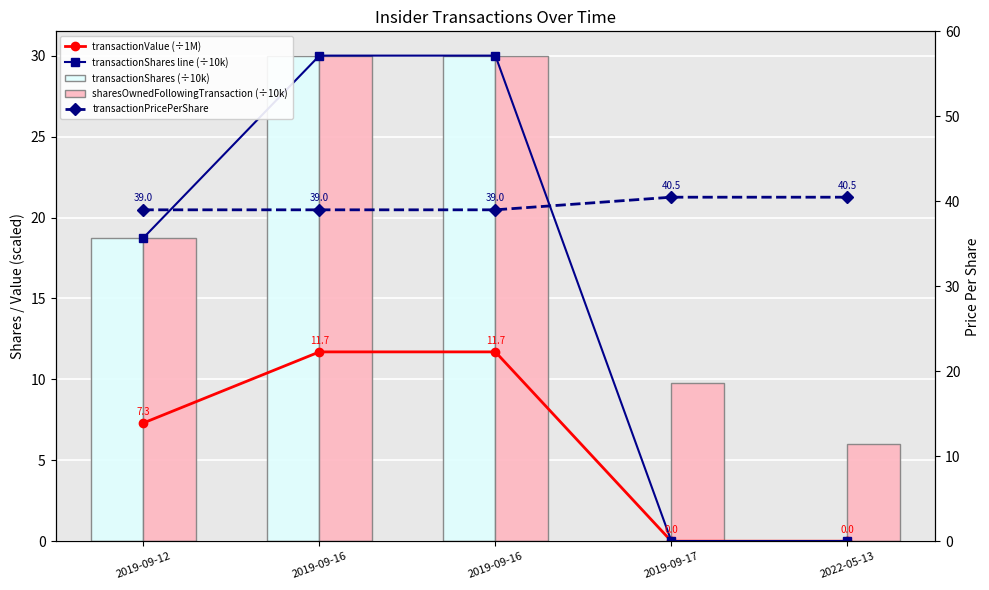

The value of transactionPricePerShare at 2019-09-16 is 39.0. True or false?

True